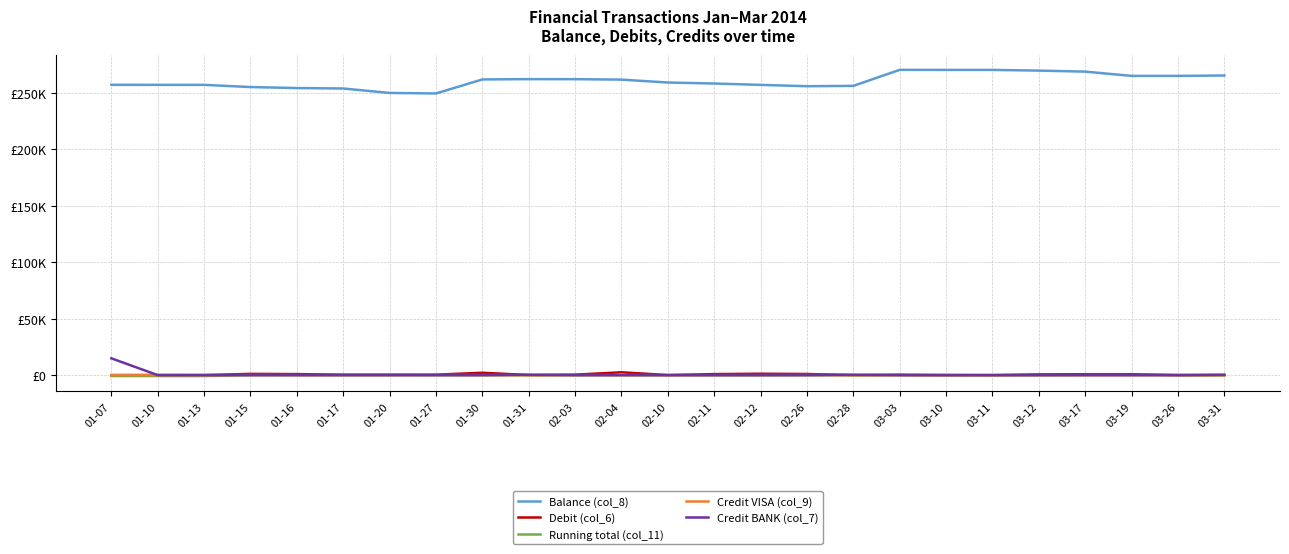

True or false: Credit VISA (col_9) has more than 0 interior local peaks.

True